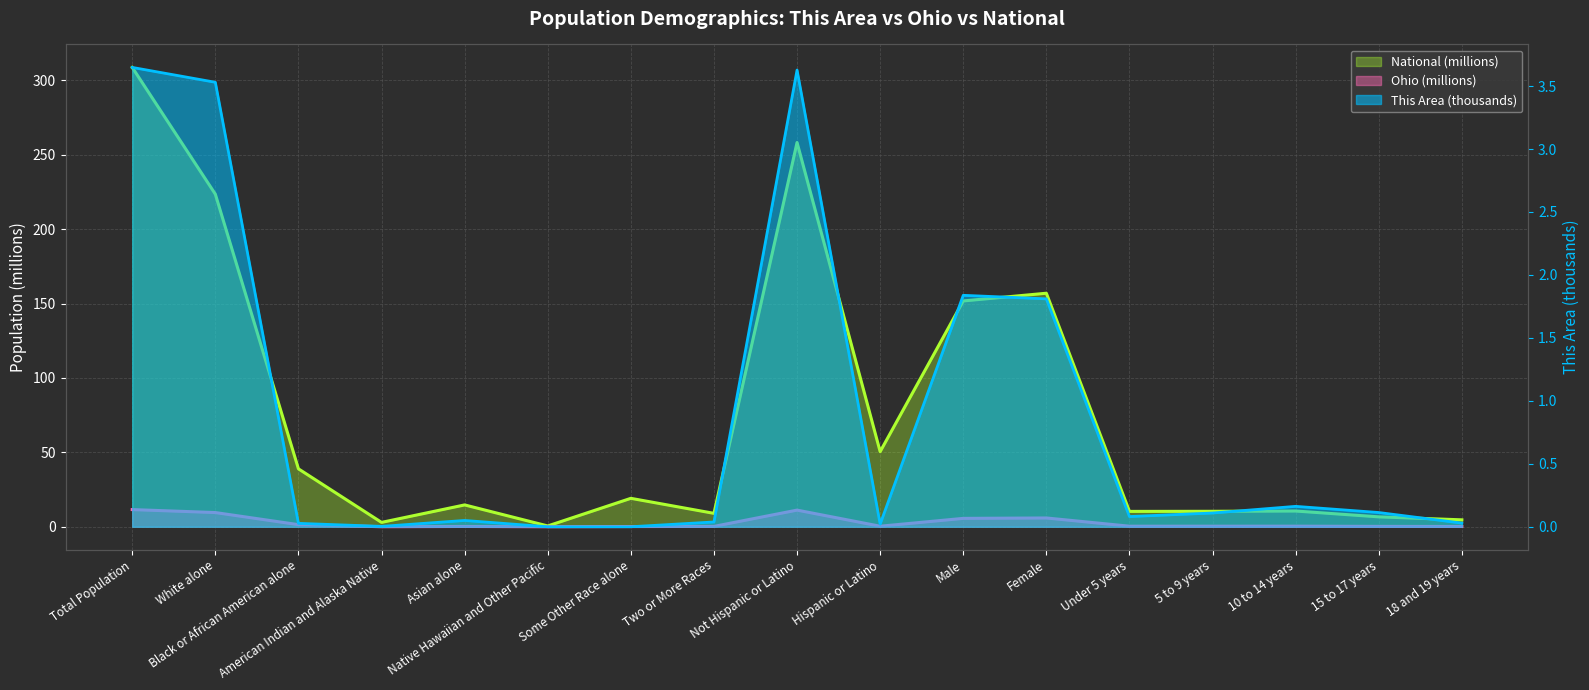

What are all the series names shown in the legend?

This Area, Ohio, National